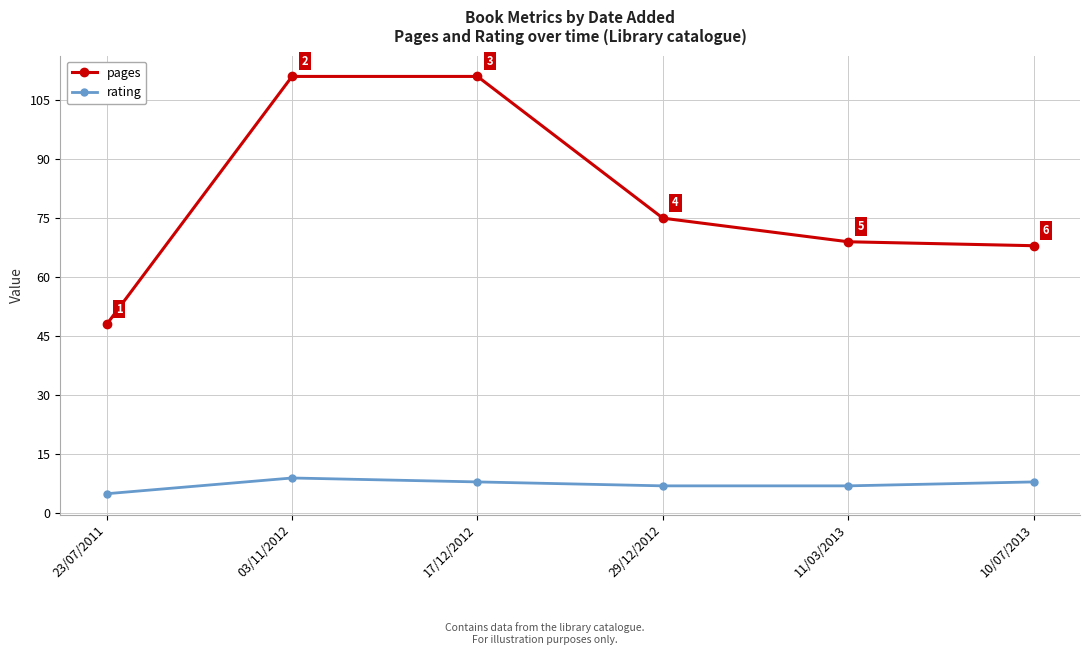

How many interior local peaks does the rating series have?

1